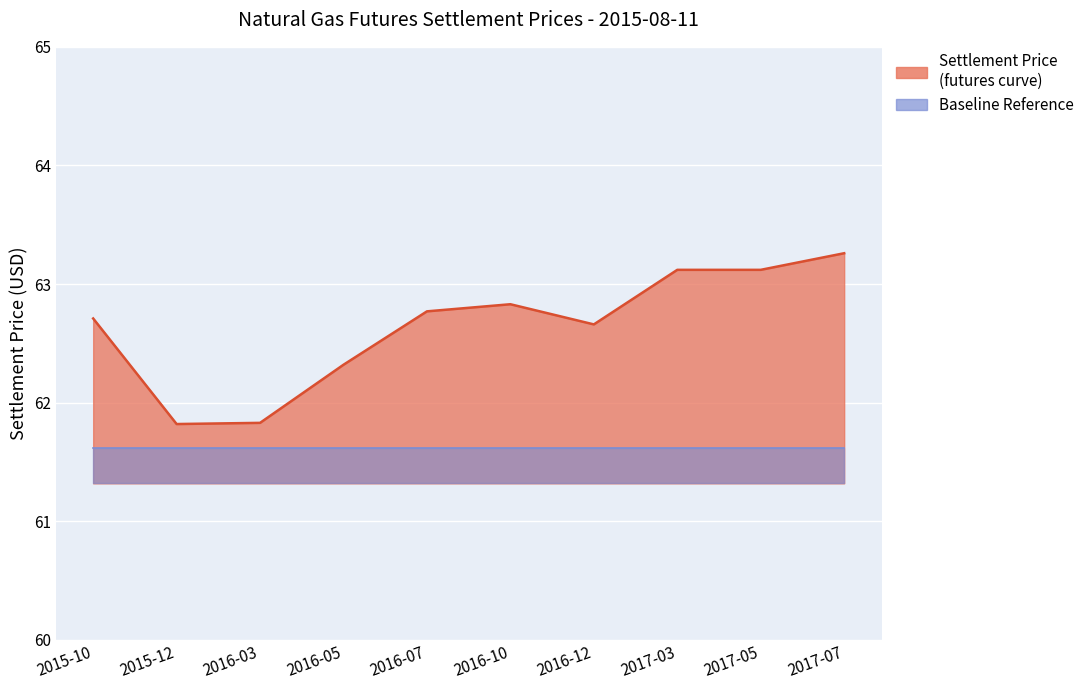

True or false: the data shows 62.3 at 2016-05.

True